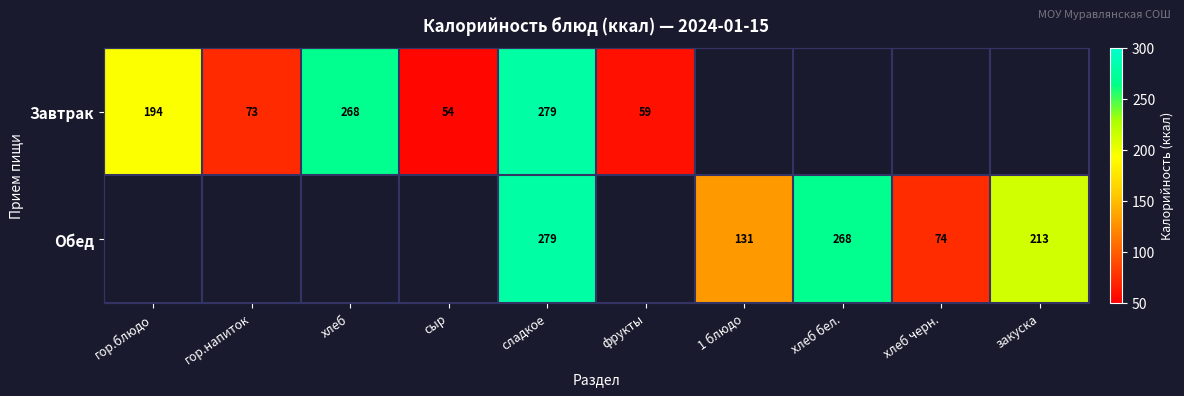

Is it true that Завтрак equals 268 at хлеб?

True